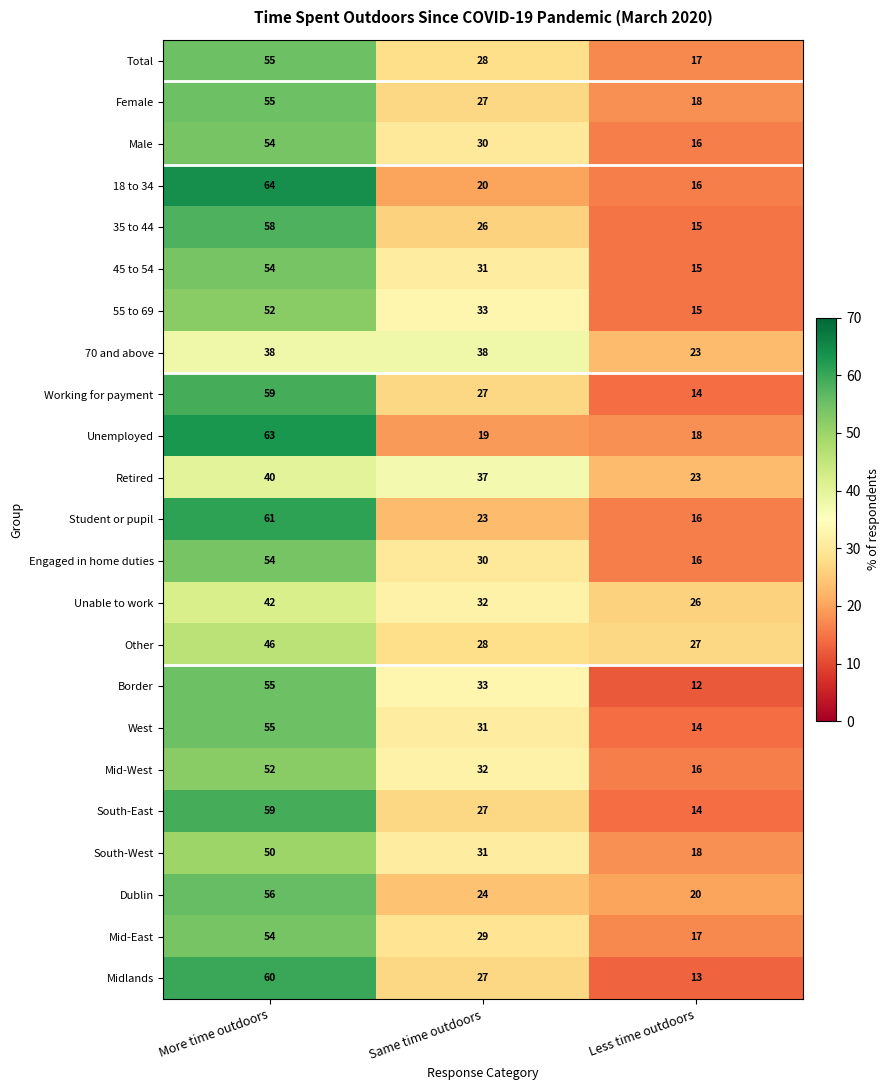

The value of 18 to 34 at Less time outdoors is 27. True or false?

False